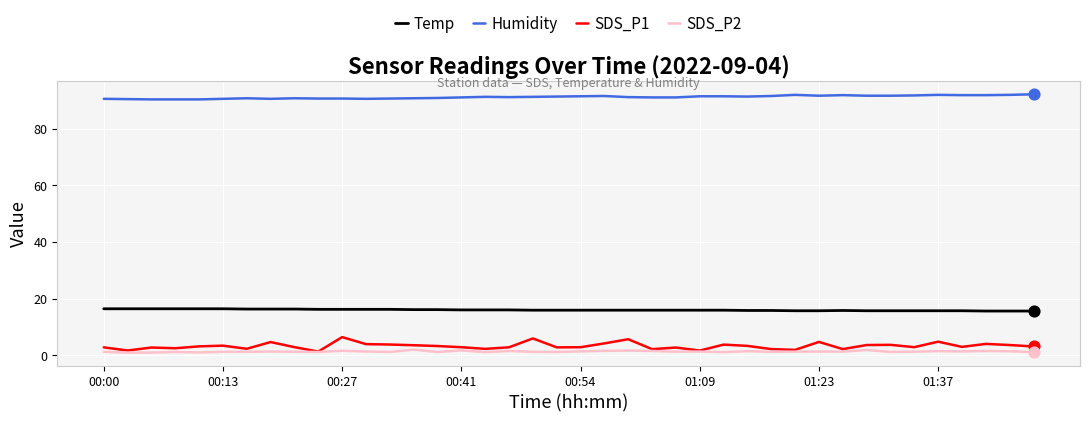

Which series has the largest total across all categories?

Humidity